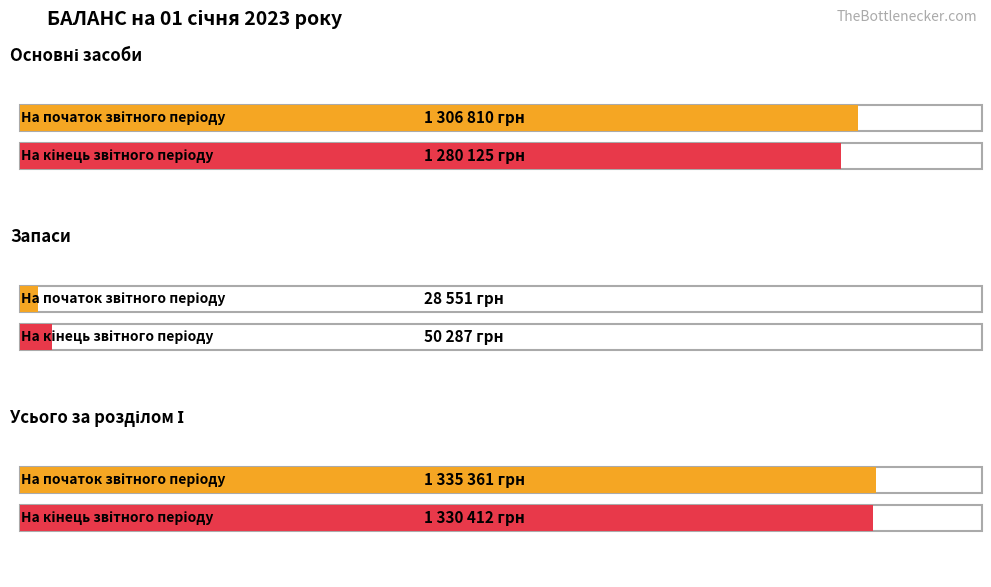

Which series has the largest range (max minus min)?

На початок звітного періоду